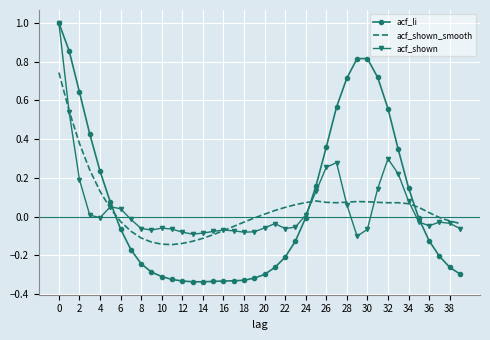

What is the maximum value shown in the chart?

1.0